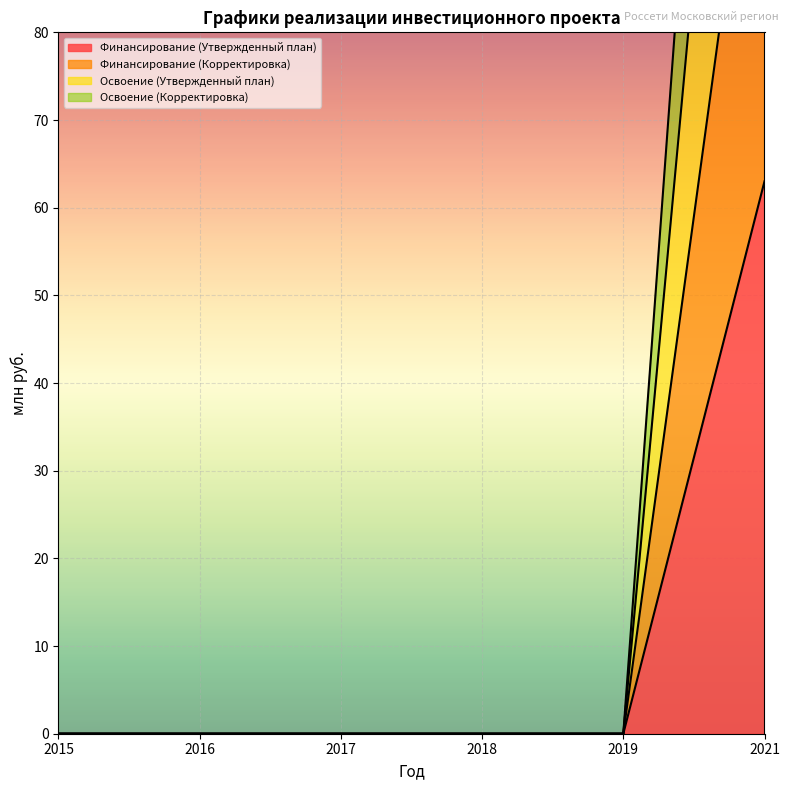

How many positive values does the Финансирование (Корректировка) series have?

1